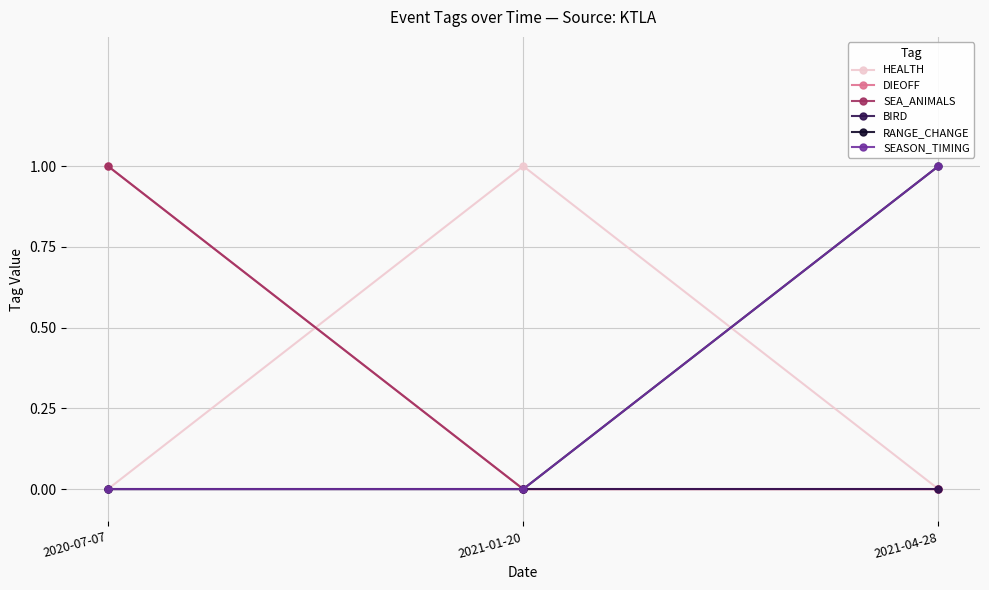

Does the chart have visible grid lines?

Yes